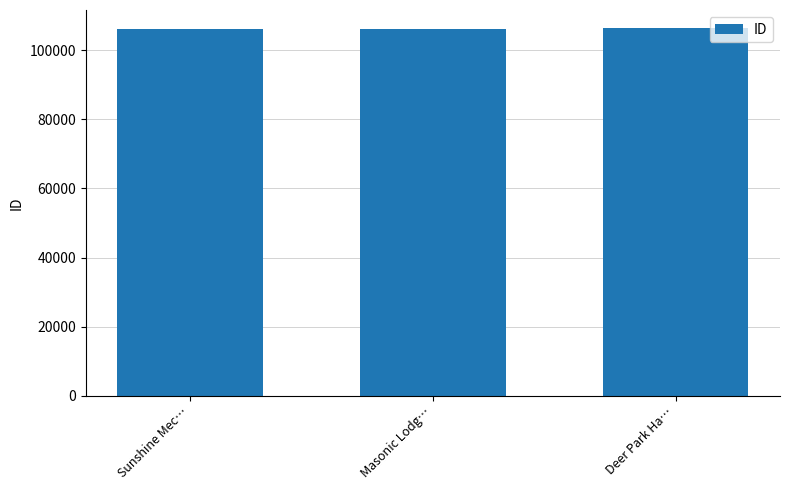

What is the smallest value displayed?

106012